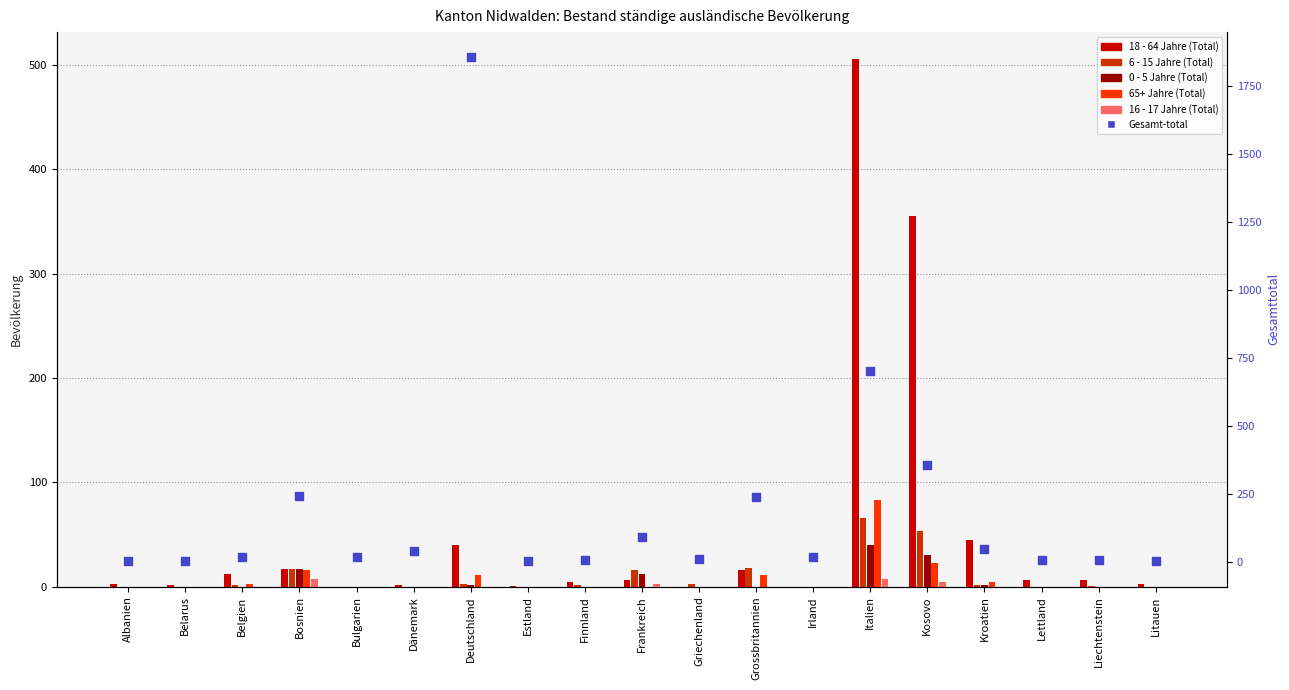

What is the total value across all series at Deutschland?

1911